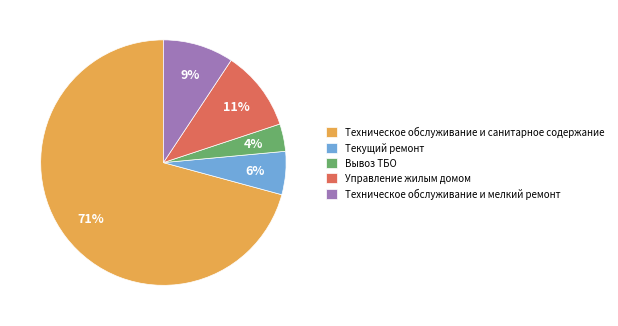

Combined, do Текущий ремонт and Техническое обслуживание и мелкий ремонт account for over 50%?

No